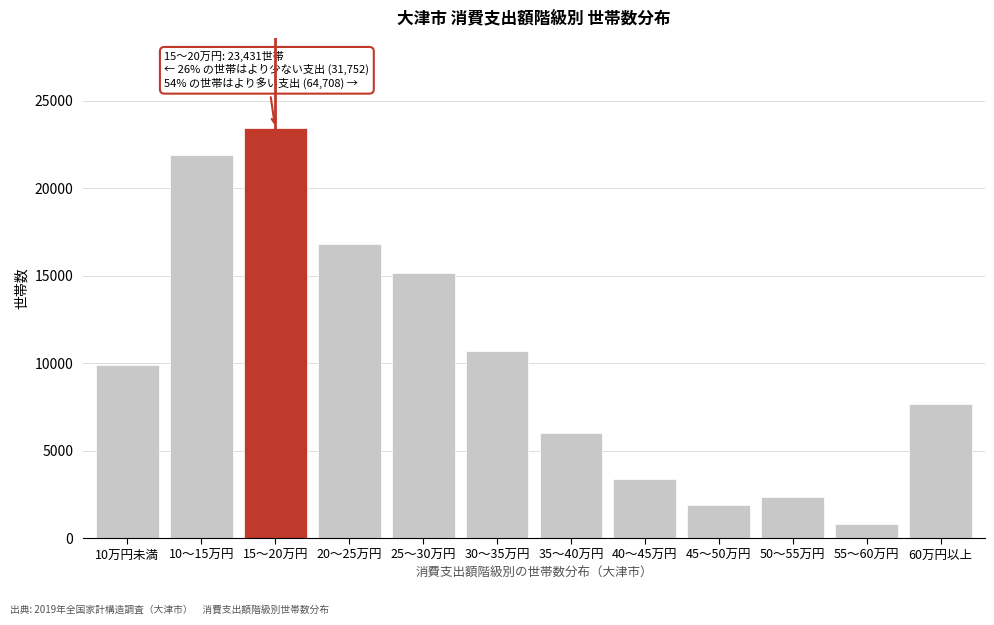

Reading right to left, transcribe all the data shown in this chart.

7664	812	2329	1916	3358	6004	10676	15125	16824	23431	21878	9874